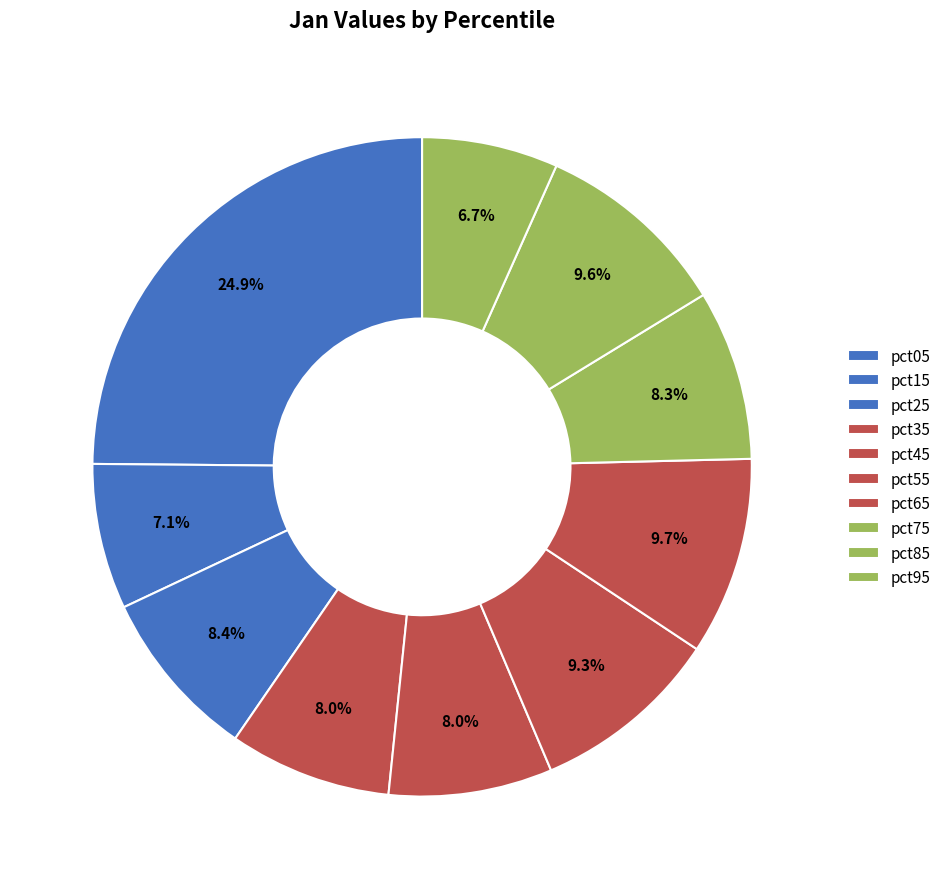

To the nearest percent, what is the difference between the largest and smallest slice percentages?

18%